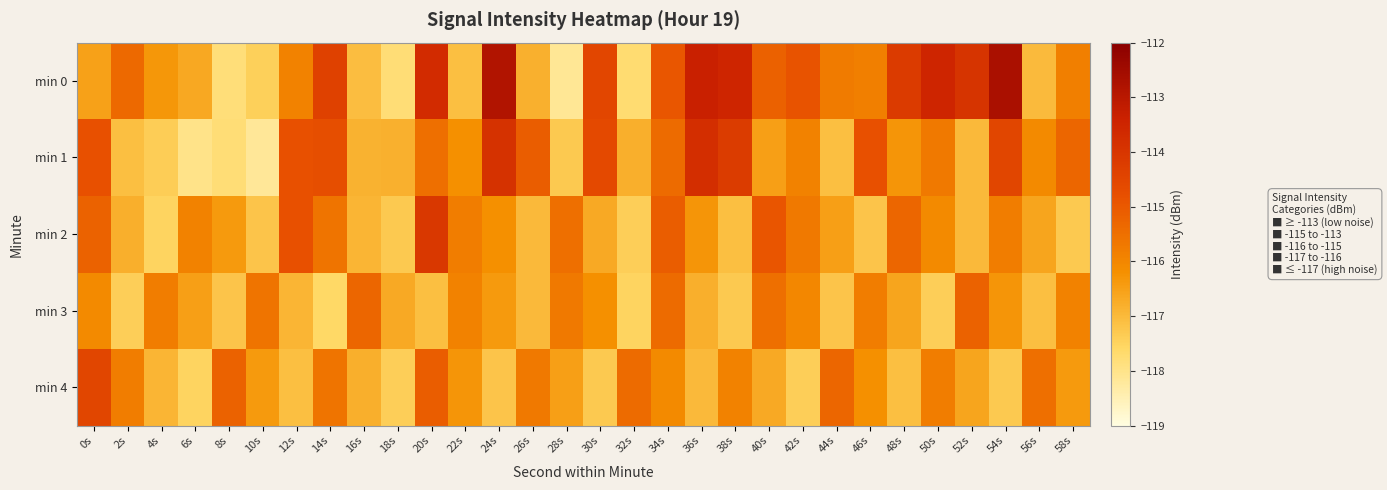

Reading right to left, list all the values displayed in this chart.

min 0: 58s=-115.9	56s=-117.0	54s=-112.7	52s=-114.0	50s=-113.5	48s=-114.2	46s=-115.8	44s=-115.8	42s=-114.9	40s=-115.2	38s=-113.5	36s=-113.4	34s=-114.9	32s=-117.7	30s=-114.5	28s=-118.1	26s=-116.8	24s=-112.8	22s=-117.1	20s=-113.7	18s=-117.8	16s=-117.1	14s=-114.4	12s=-115.9	10s=-117.4	8s=-117.8	6s=-116.7	4s=-116.3	2s=-115.4	0s=-116.5
min 1: 58s=-115.3	56s=-116.1	54s=-114.5	52s=-117.0	50s=-115.7	48s=-116.3	46s=-114.8	44s=-117.1	42s=-115.9	40s=-116.5	38s=-114.2	36s=-113.8	34s=-115.4	32s=-116.8	30s=-114.6	28s=-117.3	26s=-115.1	24s=-113.9	22s=-116.2	20s=-115.5	18s=-116.8	16s=-116.9	14s=-114.7	12s=-114.8	10s=-118.2	8s=-117.8	6s=-118.0	4s=-117.4	2s=-117.1	0s=-114.8
min 2: 58s=-117.3	56s=-116.6	54s=-115.8	52s=-117.0	50s=-116.1	48s=-115.3	46s=-117.2	44s=-116.5	42s=-115.7	40s=-114.9	38s=-117.1	36s=-116.3	34s=-115.1	32s=-117.4	30s=-116.7	28s=-115.5	26s=-117.0	24s=-116.2	22s=-115.8	20s=-114.1	18s=-117.3	16s=-116.9	14s=-115.6	12s=-114.8	10s=-117.2	8s=-116.4	6s=-115.9	4s=-117.5	2s=-116.8	0s=-115.2
min 3: 58s=-115.9	56s=-117.1	54s=-116.3	52s=-115.2	50s=-117.4	48s=-116.6	46s=-115.8	44s=-117.2	42s=-116.0	40s=-115.5	38s=-117.3	36s=-116.8	34s=-115.4	32s=-117.5	30s=-116.2	28s=-115.7	26s=-117.0	24s=-116.4	22s=-115.9	20s=-117.1	18s=-116.7	16s=-115.3	14s=-117.6	12s=-116.9	10s=-115.6	8s=-117.2	6s=-116.5	4s=-115.8	2s=-117.4	0s=-116.1
min 4: 58s=-116.4	56s=-115.5	54s=-117.3	52s=-116.6	50s=-115.8	48s=-117.1	46s=-116.2	44s=-115.3	42s=-117.4	40s=-116.7	38s=-115.9	36s=-117.0	34s=-116.1	32s=-115.4	30s=-117.3	28s=-116.5	26s=-115.7	24s=-117.2	22s=-116.3	20s=-115.1	18s=-117.4	16s=-116.8	14s=-115.6	12s=-117.1	10s=-116.4	8s=-115.2	6s=-117.5	4s=-116.9	2s=-115.8	0s=-114.5